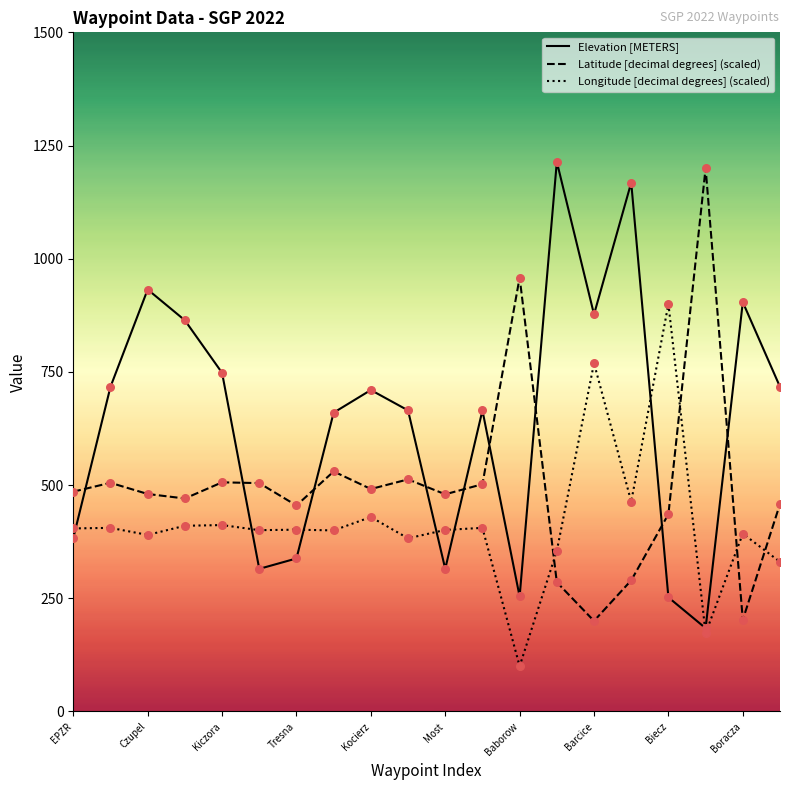

Which series has the largest total across all categories?

Elevation [METERS]